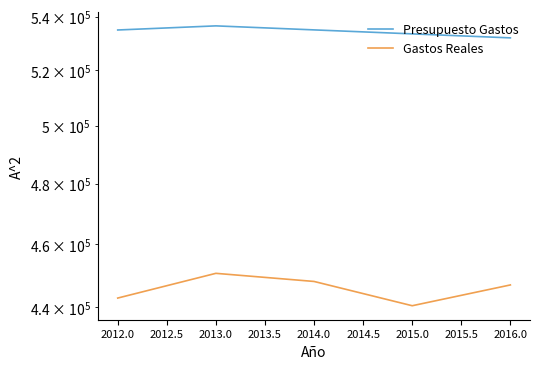

Is the value of Gastos Reales at 2016.0 greater than the value of Presupuesto Gastos at 2014.0?

No